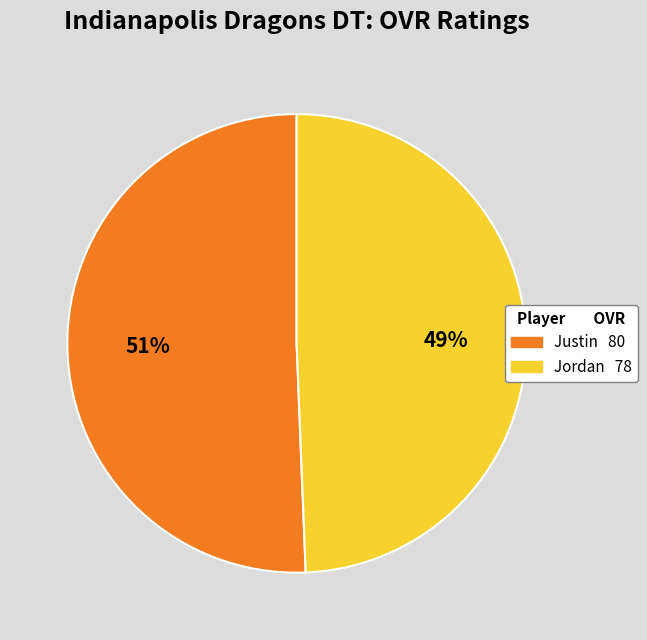

Which category has the biggest portion of the pie?

Justin